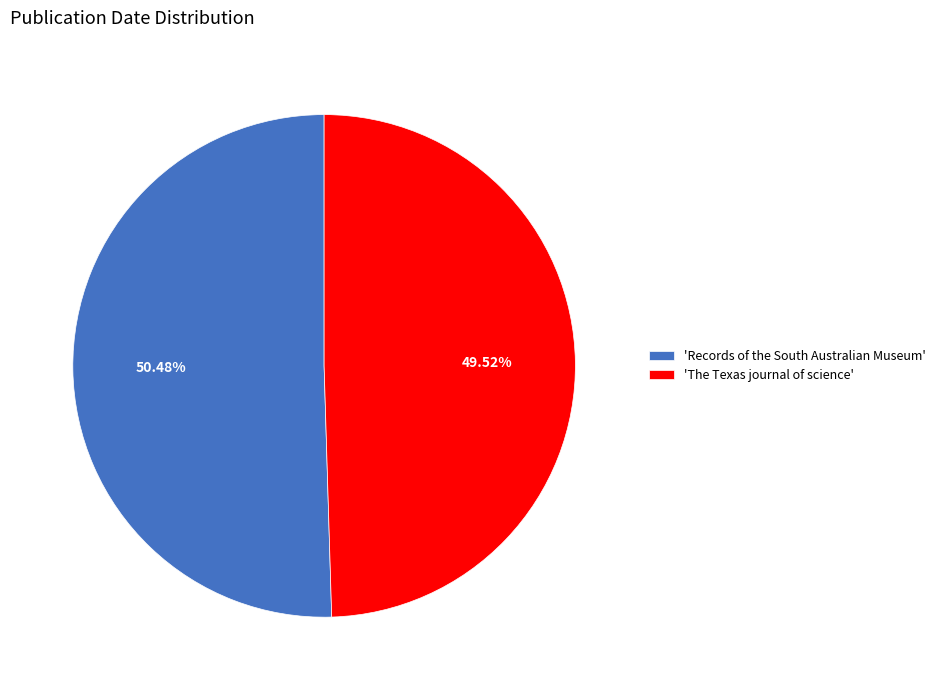

Which has a higher value, 'Records of the South Australian Museum' or 'The Texas journal of science'?

'Records of the South Australian Museum'